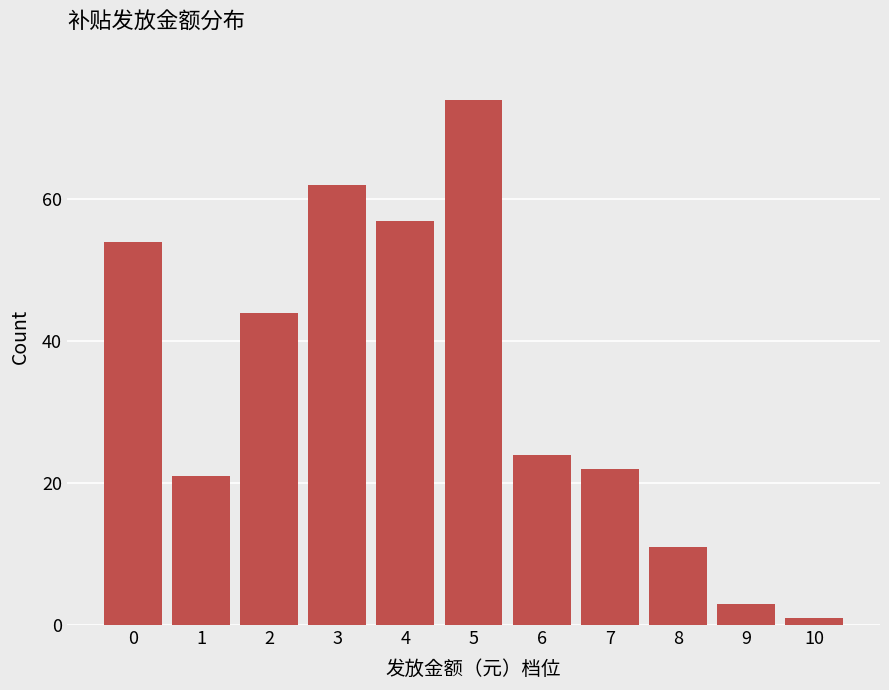

Reading right to left, extract all data points from this chart.

10=1	9=3	8=11	7=22	6=24	5=74	4=57	3=62	2=44	1=21	0=54